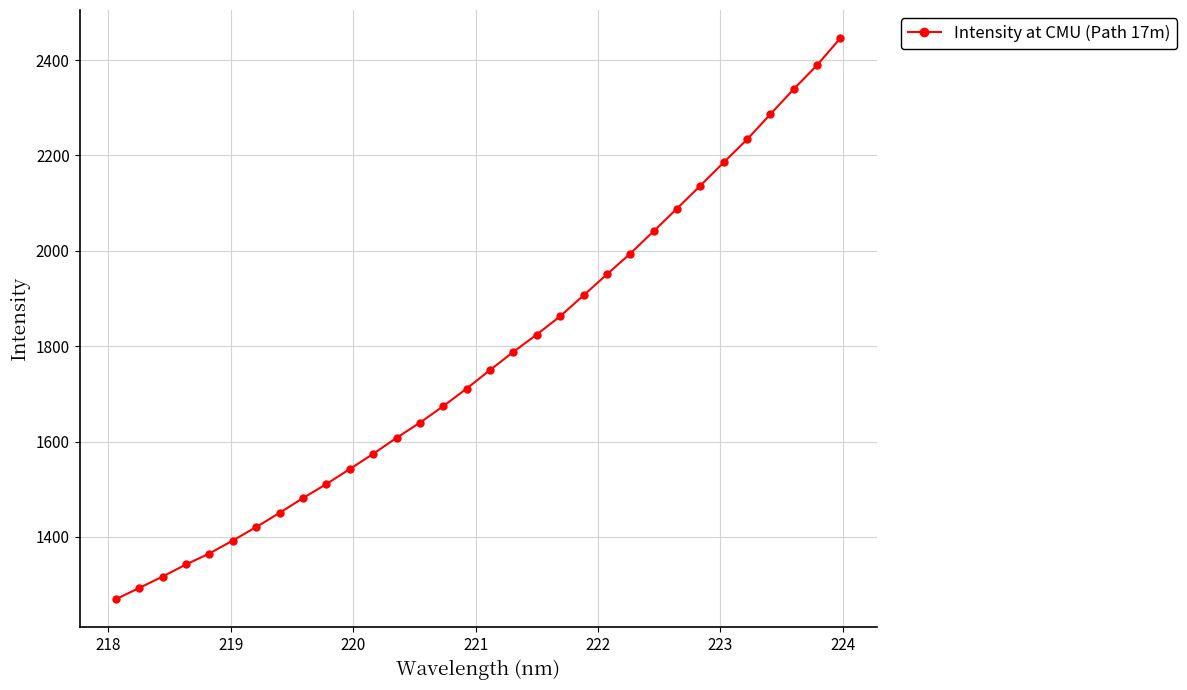

What is the average value?

1775.5